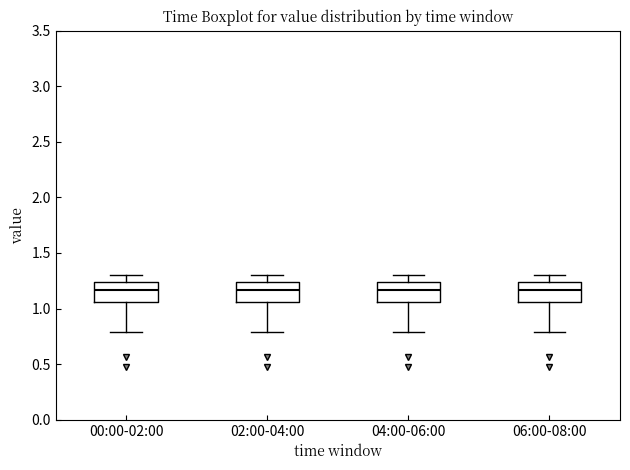

Reading left to right, transcribe this box plot: for each box, give where its median line is, the range the box spans, and where its two whiskers end, as read against the y-axis. The values are not printed on the chart, so give them approximately, as read against the axis.

00:00-02:00: median 1.15, box 1.05 to 1.25, whiskers 0.80 to 1.30
02:00-04:00: median 1.15, box 1.05 to 1.25, whiskers 0.80 to 1.30
04:00-06:00: median 1.15, box 1.05 to 1.25, whiskers 0.80 to 1.30
06:00-08:00: median 1.15, box 1.05 to 1.25, whiskers 0.80 to 1.30